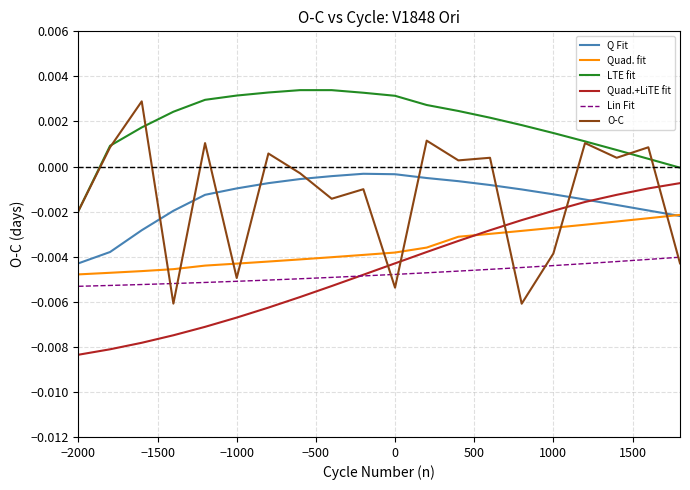

List the series in order of their peak value, lowest first.

Lin Fit, Quad. fit, Quad.+LiTE fit, Q Fit, O-C, LTE fit